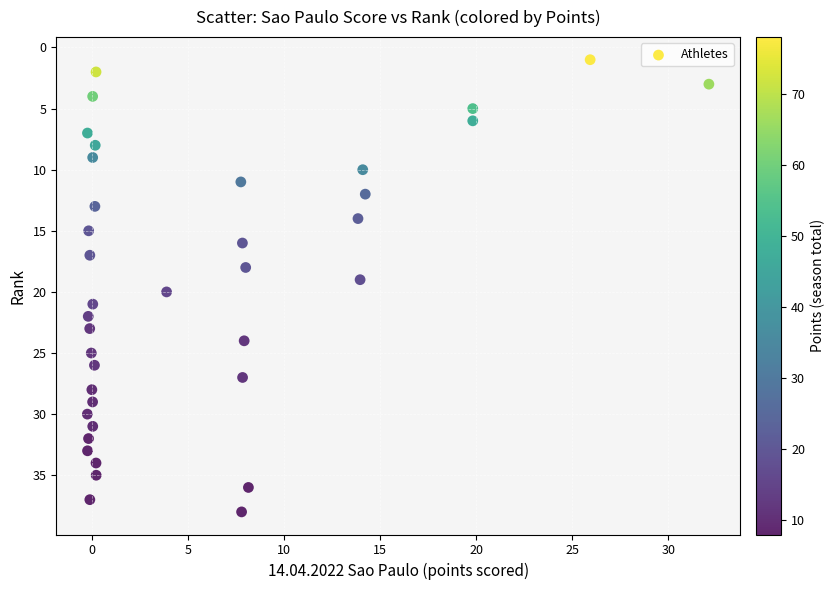

What is the range of Y values (max minus min)?

37